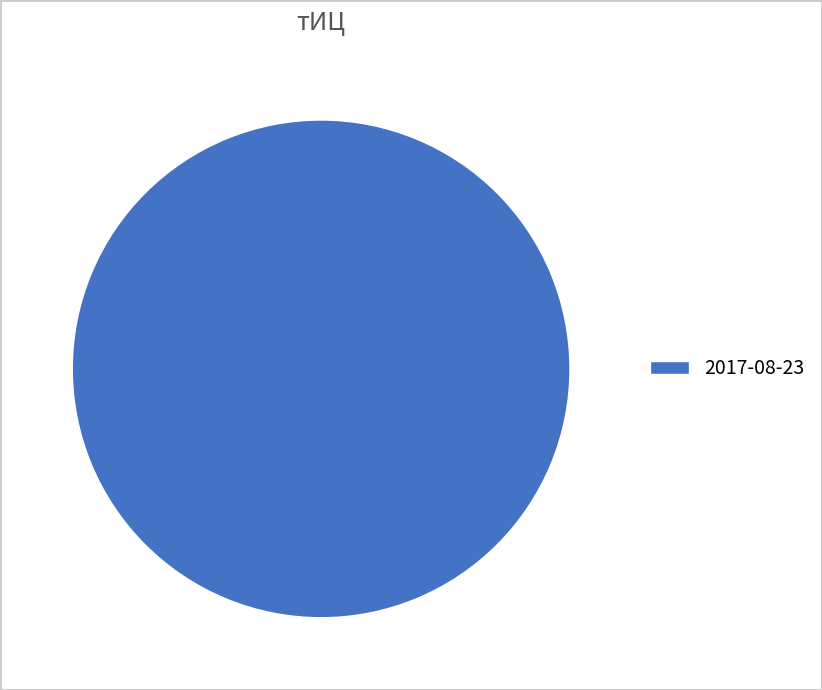

How many slices are in this pie chart?

1